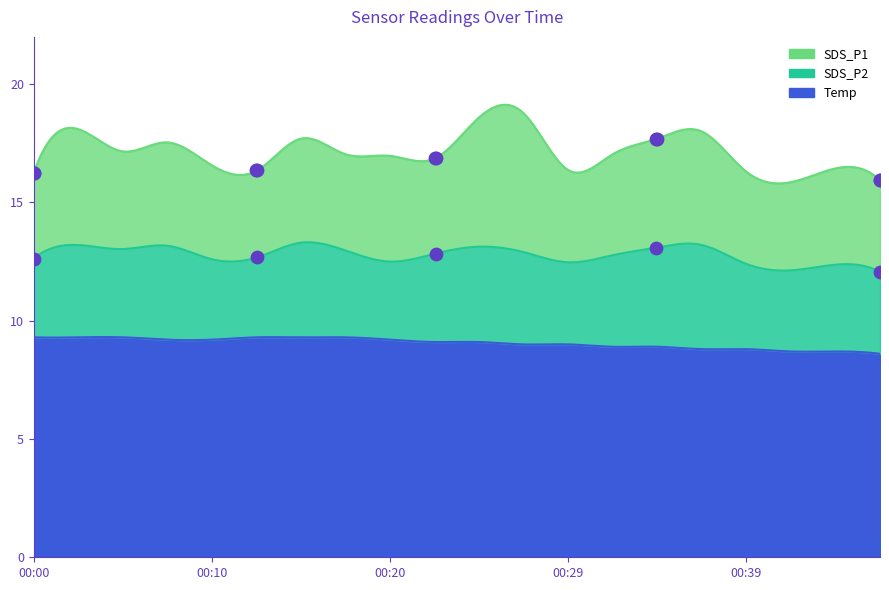

Which series has the largest total across all categories?

Temp